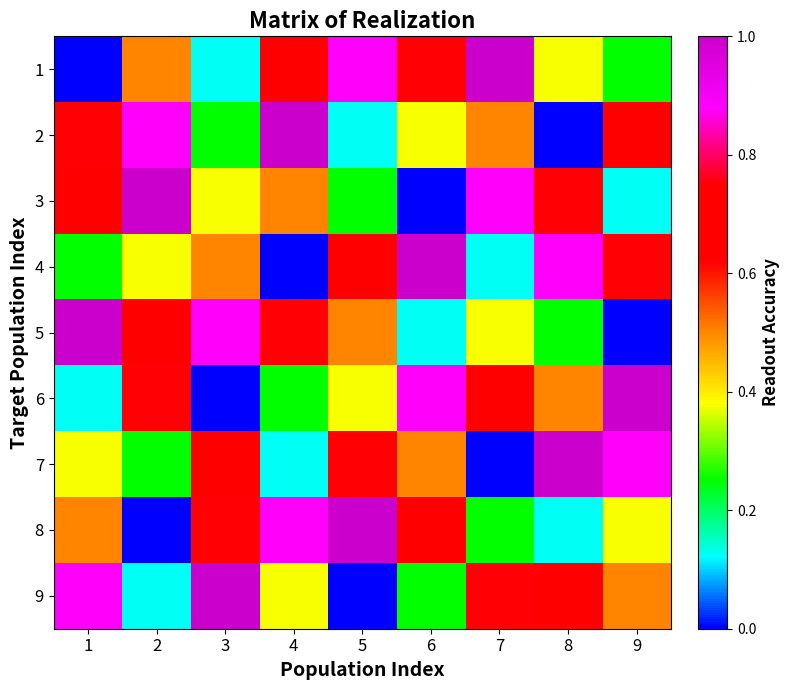

How many distinct data groups are displayed?

9